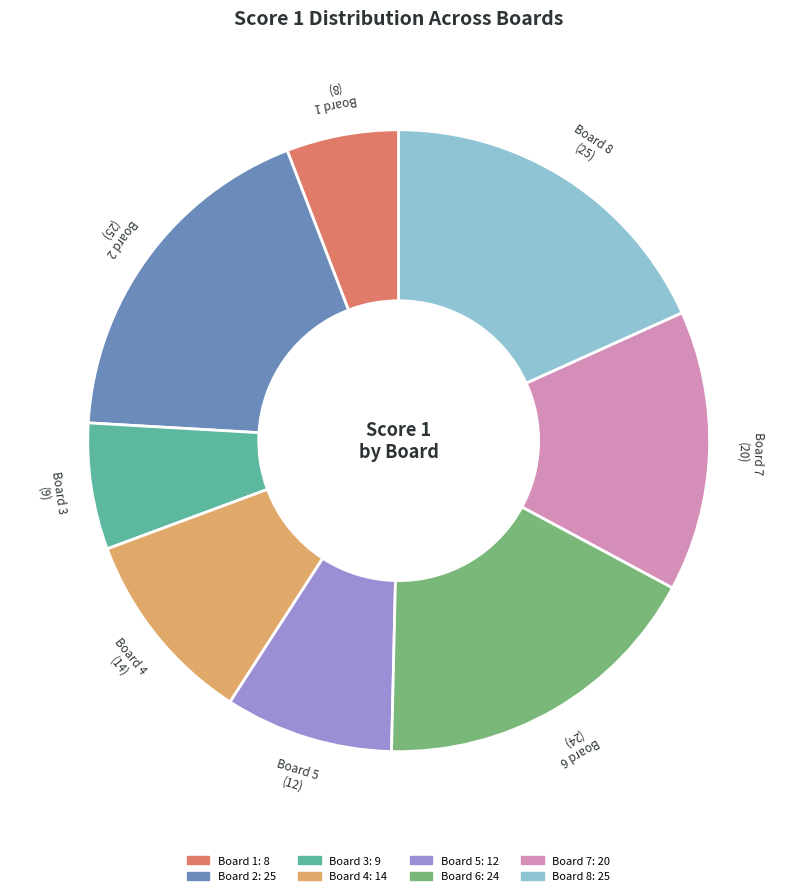

Which has a higher value, Board 7 or Board 1?

Board 7